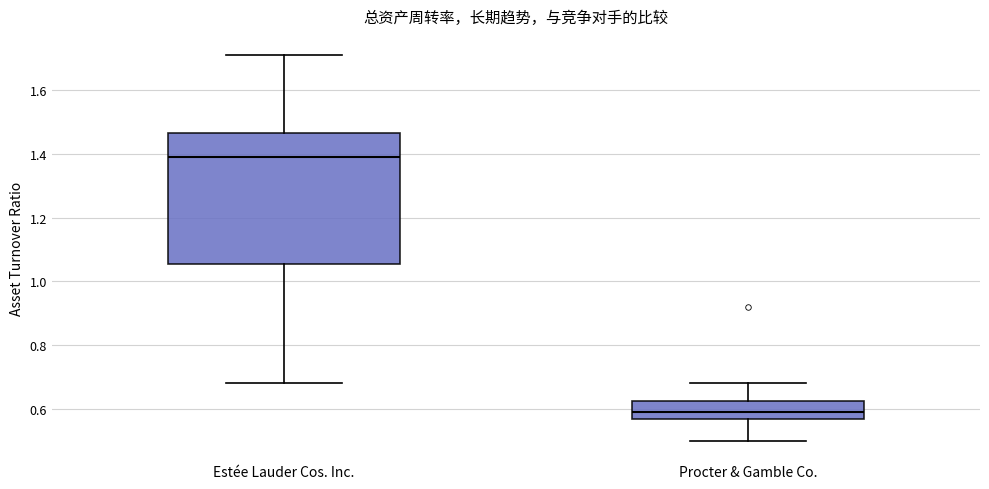

Reading left to right, read every box against the y-axis: the position of its median line, the range the box covers, and the ends of its whiskers. The values are not printed on the chart, so give them approximately, as read against the axis.

Estée Lauder Cos. Inc.: median 1.40, box 1.06 to 1.46, whiskers 0.68 to 1.72
Procter & Gamble Co.: median 0.60, box 0.58 to 0.62, whiskers 0.50 to 0.68